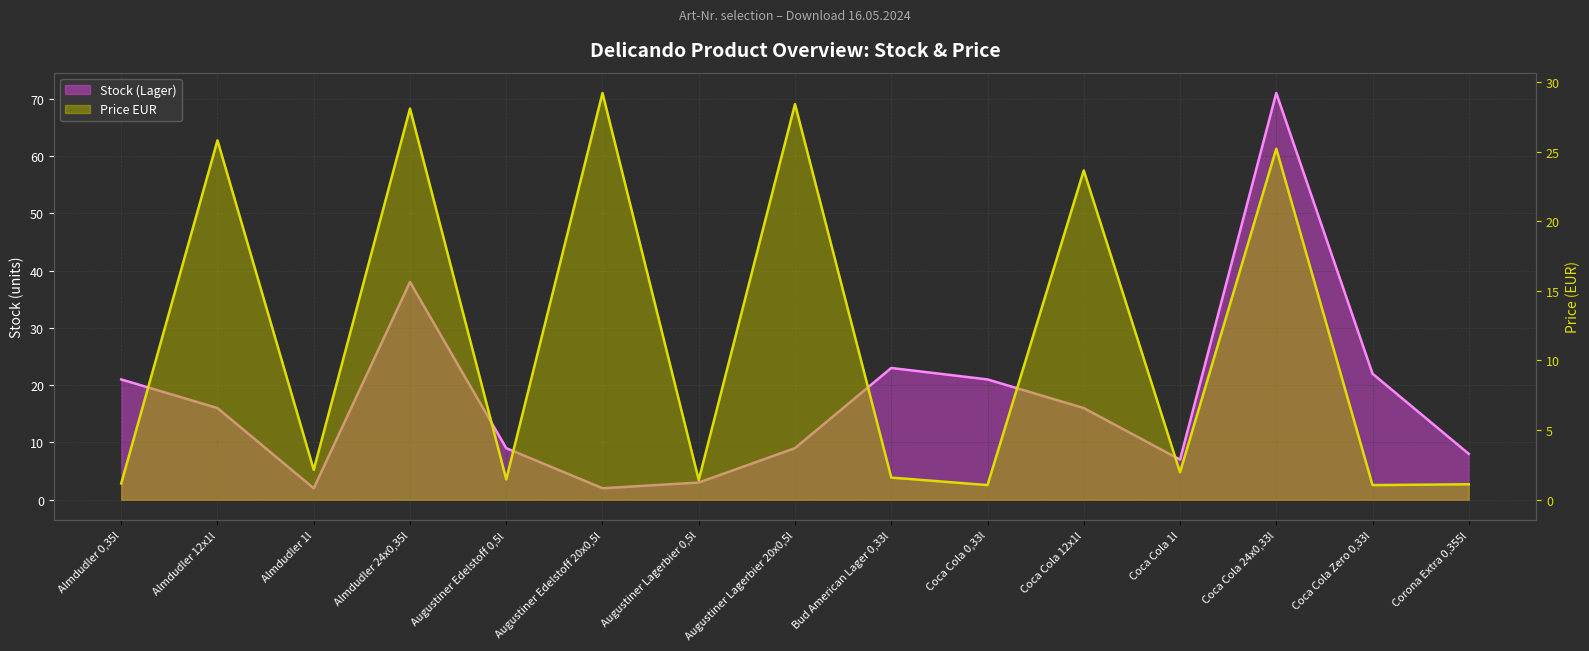

Reading right to left, extract all data points from this chart.

Stock (Lager): 8.0	22.0	71.0	7.0	16.0	21.0	23.0	9.0	3.0	2.0	9.0	38.0	2.0	16.0	21.0
Price EUR: 1.1	1.1	25.2	2.0	23.6	1.1	1.6	28.4	1.4	29.2	1.5	28.1	2.1	25.8	1.2